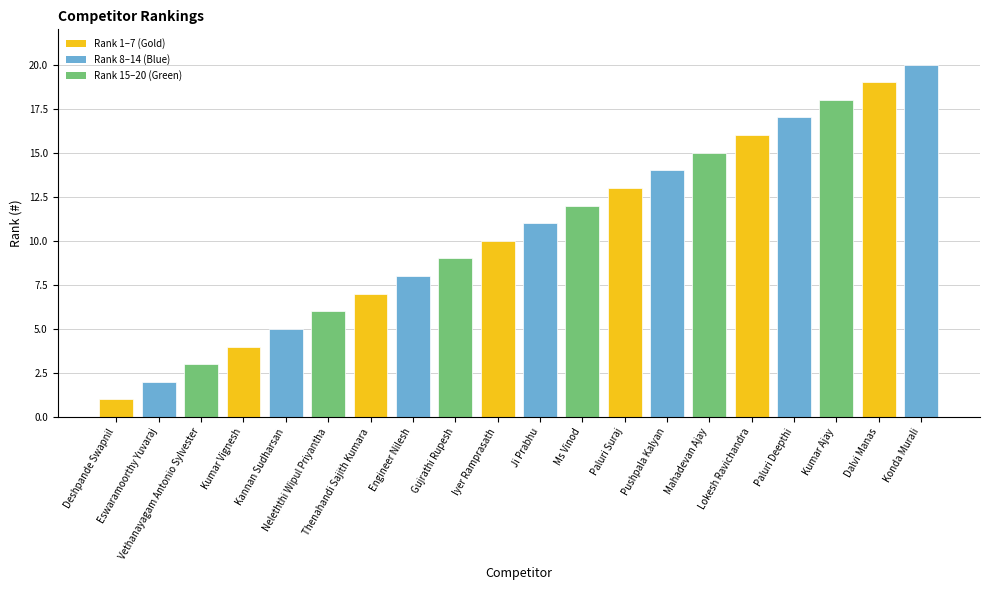

What value does the data have at Vethanayagam Antonio Sylvester?

3